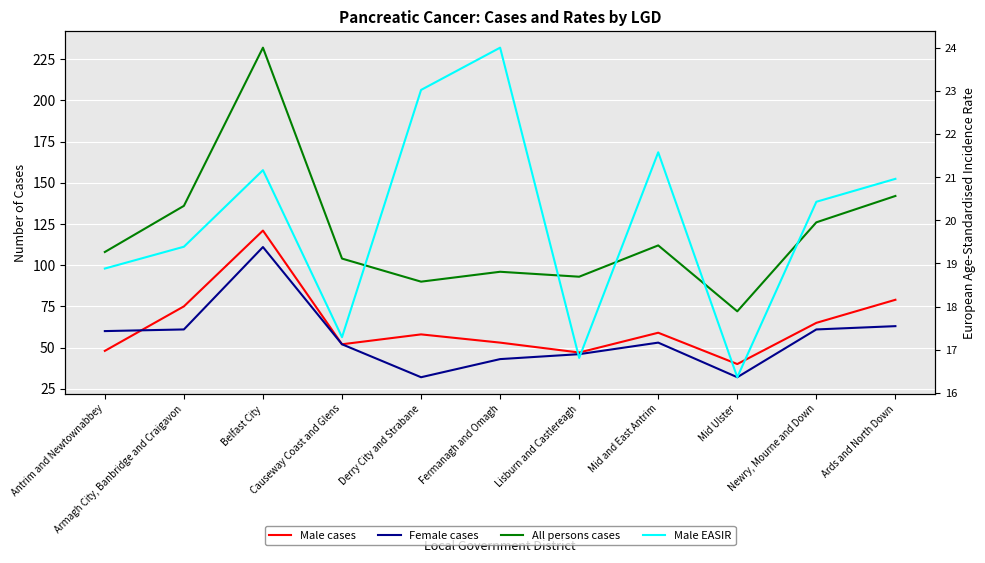

Reading left to right, transcribe all the data shown in this chart.

Male cases: 48.0	75.0	121.0	52.0	58.0	53.0	47.0	59.0	40.0	65.0	79.0
Female cases: 60.0	61.0	111.0	52.0	32.0	43.0	46.0	53.0	32.0	61.0	63.0
All persons cases: 108.0	136.0	232.0	104.0	90.0	96.0	93.0	112.0	72.0	126.0	142.0
Male EASIR: 18.9	19.4	21.2	17.3	23.0	24.0	16.8	21.6	16.4	20.4	21.0